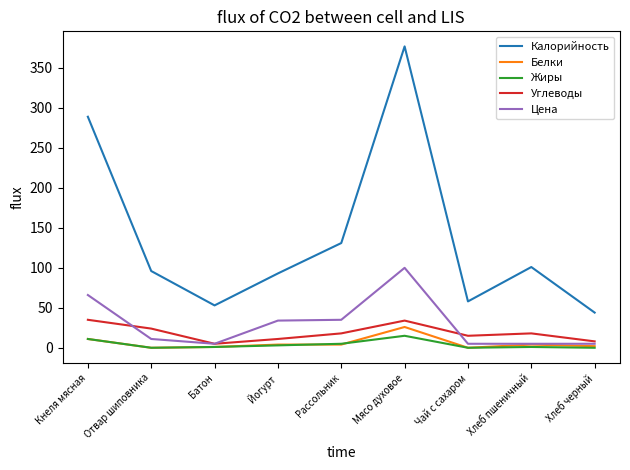

What are all the series names shown in the legend?

Калорийность, Белки, Жиры, Углеводы, Цена